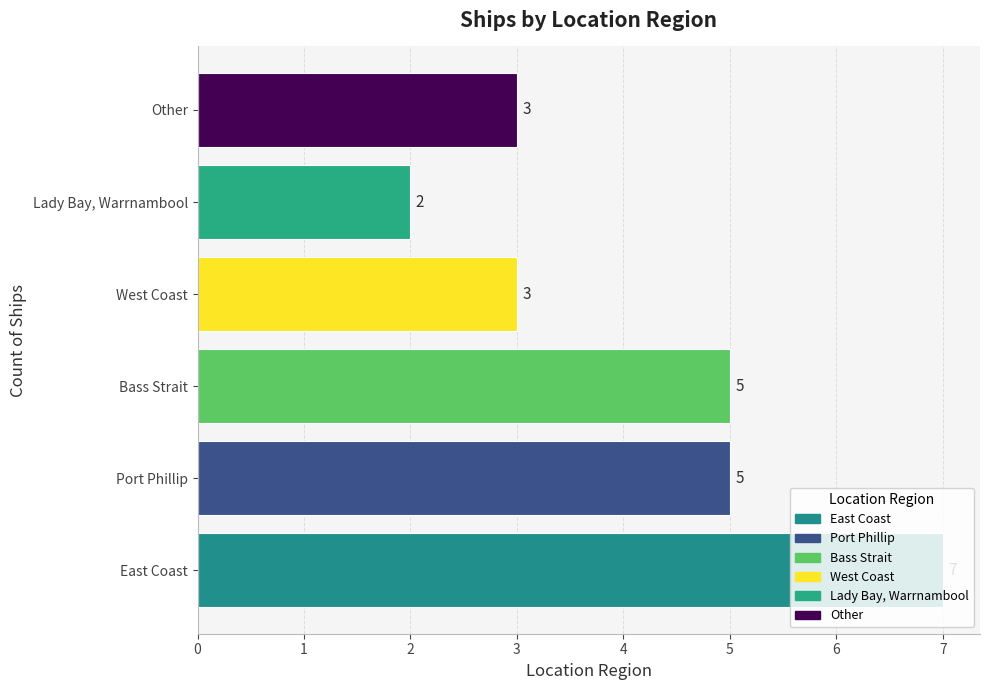

At which category does the chart reach its minimum across all series?

Lady Bay, Warrnambool